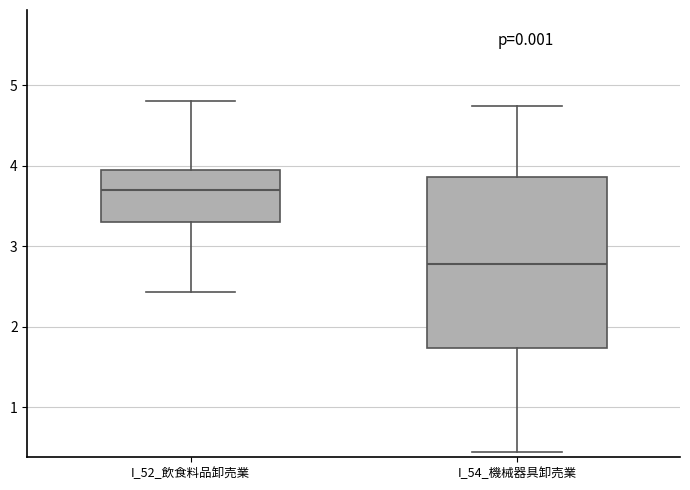

Reading left to right, read every box against the y-axis: the position of its median line, the range the box covers, and the ends of its whiskers. The values are not printed on the chart, so give them approximately, as read against the axis.

I_52_飲食料品卸売業: median 3.7, box 3.3 to 3.9, whiskers 2.4 to 4.8
I_54_機械器具卸売業: median 2.8, box 1.7 to 3.9, whiskers 0.4 to 4.7